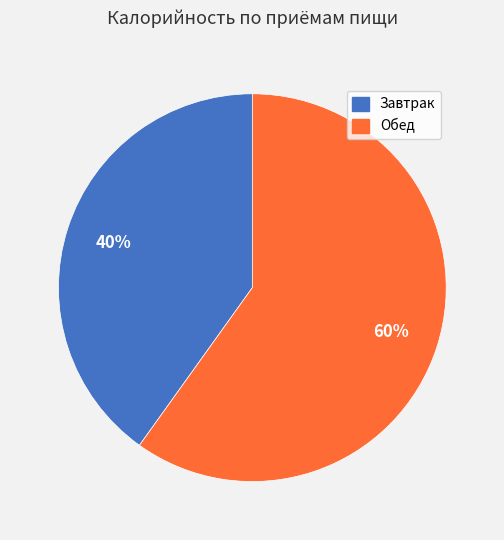

The Обед slice represents 60% of the pie. True or false?

True